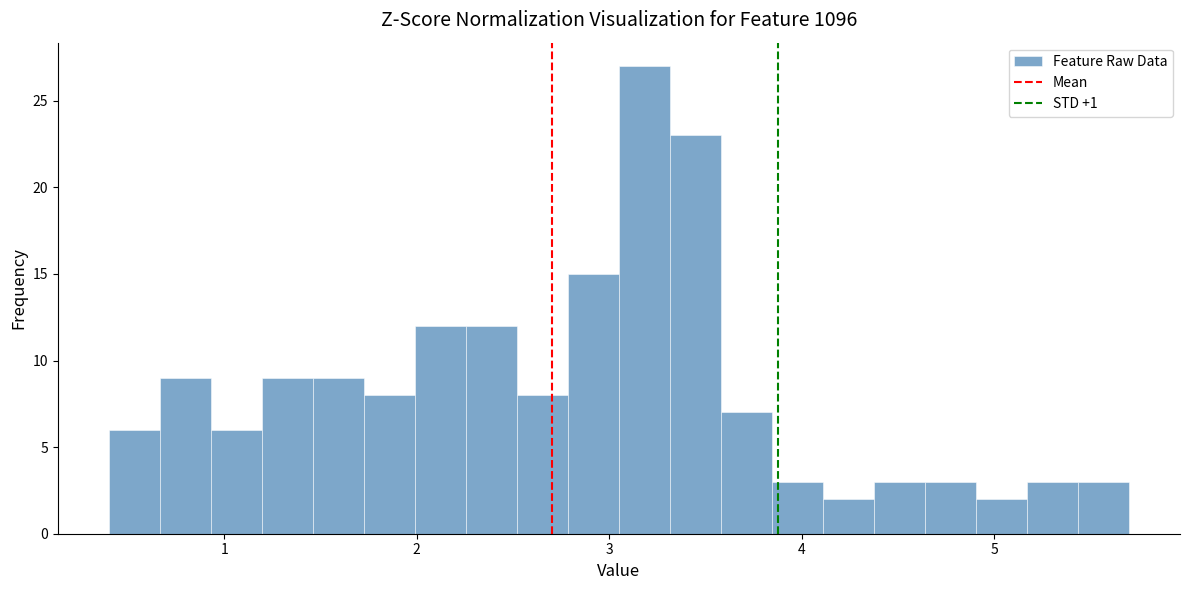

Read against the x-axis, roughly where is the centre of the tallest bar?

3.2